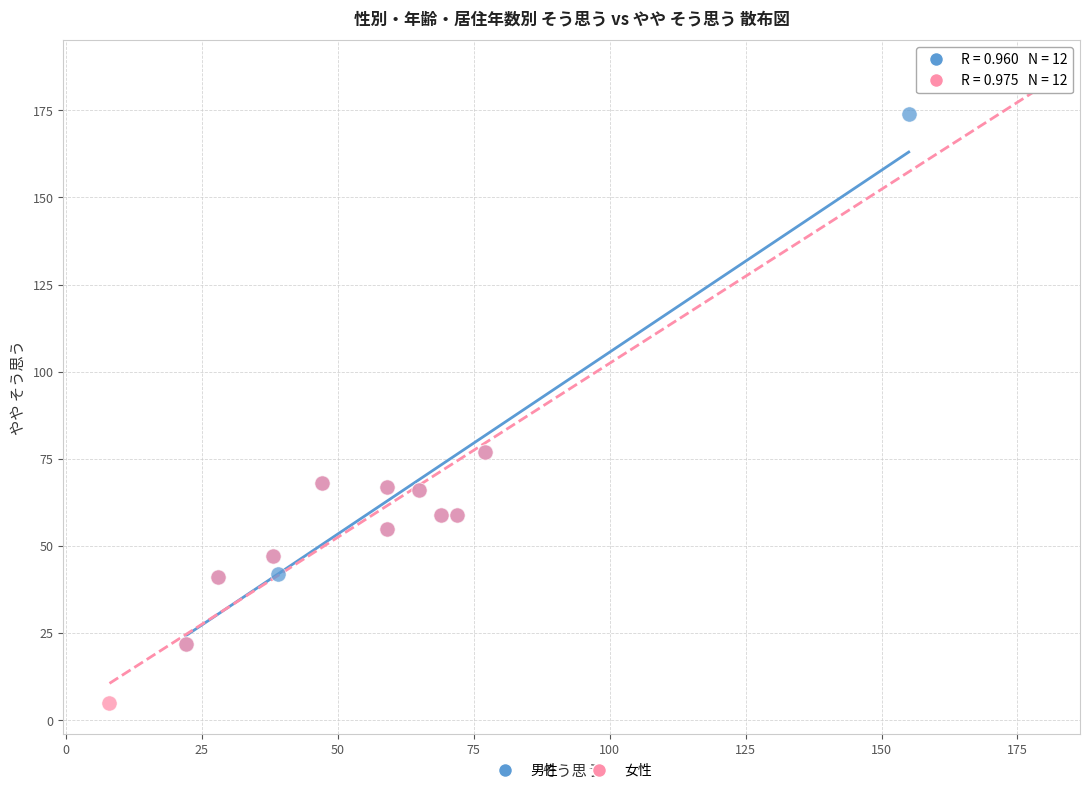

Which series reaches the maximum Y coordinate?

女性